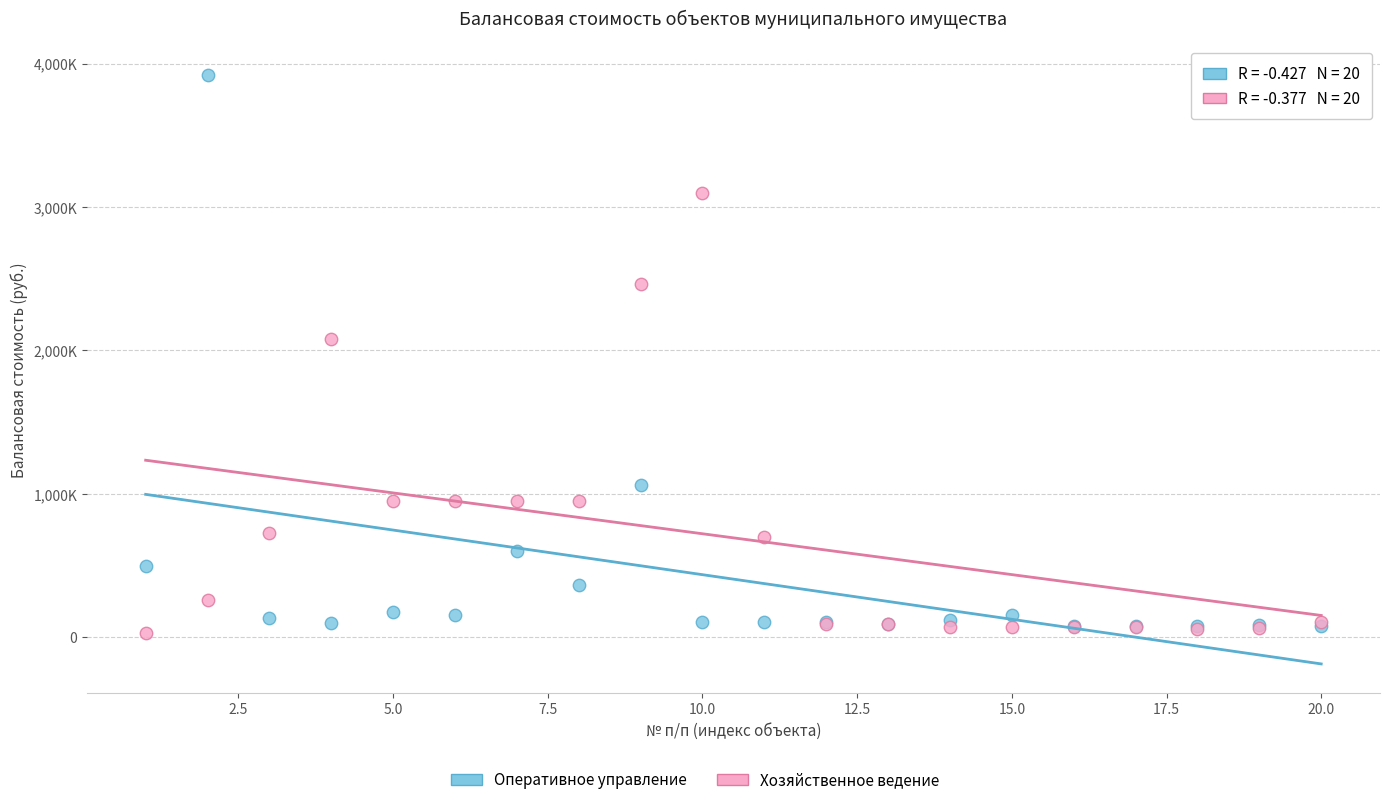

Which series reaches the maximum Y coordinate?

Оперативное управление